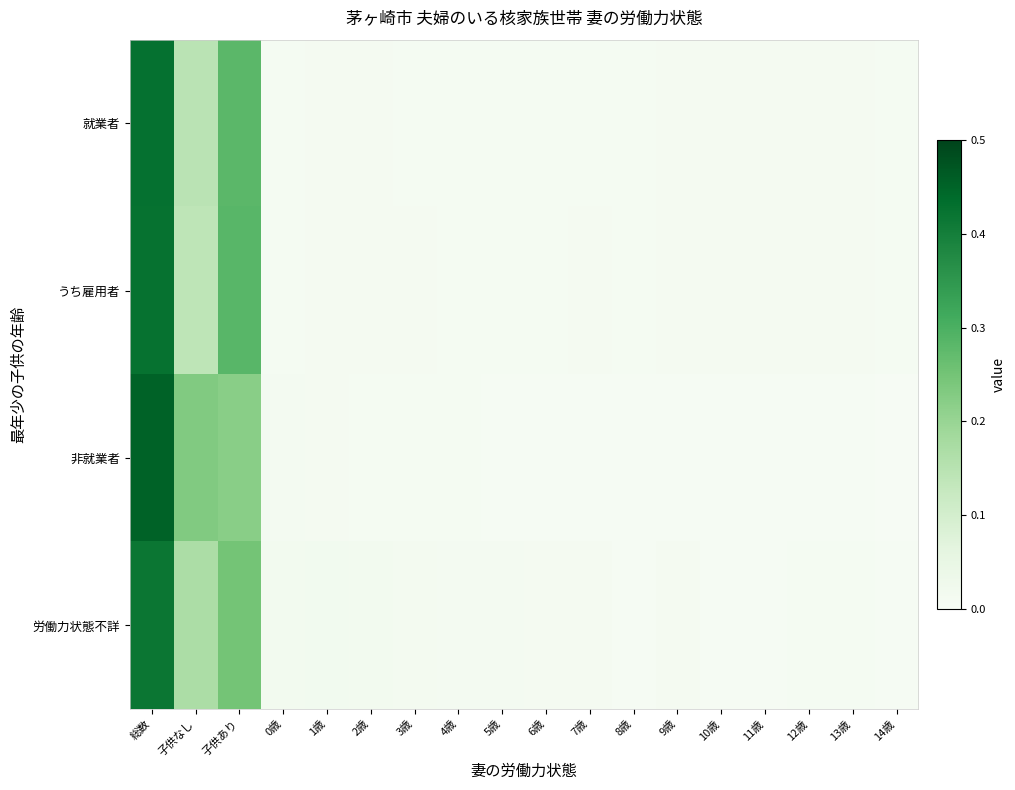

Reading left to right, transcribe all the data shown in this chart.

就業者: 総数=0.4	子供なし=0.1	子供あり=0.3	0歳=0.0	1歳=0.0	2歳=0.0	3歳=0.0	4歳=0.0	5歳=0.0	6歳=0.0	7歳=0.0	8歳=0.0	9歳=0.0	10歳=0.0	11歳=0.0	12歳=0.0	13歳=0.0	14歳=0.0
うち雇用者: 総数=0.4	子供なし=0.1	子供あり=0.3	0歳=0.0	1歳=0.0	2歳=0.0	3歳=0.0	4歳=0.0	5歳=0.0	6歳=0.0	7歳=0.0	8歳=0.0	9歳=0.0	10歳=0.0	11歳=0.0	12歳=0.0	13歳=0.0	14歳=0.0
非就業者: 総数=0.5	子供なし=0.2	子供あり=0.2	0歳=0.0	1歳=0.0	2歳=0.0	3歳=0.0	4歳=0.0	5歳=0.0	6歳=0.0	7歳=0.0	8歳=0.0	9歳=0.0	10歳=0.0	11歳=0.0	12歳=0.0	13歳=0.0	14歳=0.0
労働力状態不詳: 総数=0.4	子供なし=0.2	子供あり=0.2	0歳=0.0	1歳=0.0	2歳=0.0	3歳=0.0	4歳=0.0	5歳=0.0	6歳=0.0	7歳=0.0	8歳=0.0	9歳=0.0	10歳=0.0	11歳=0.0	12歳=0.0	13歳=0.0	14歳=0.0